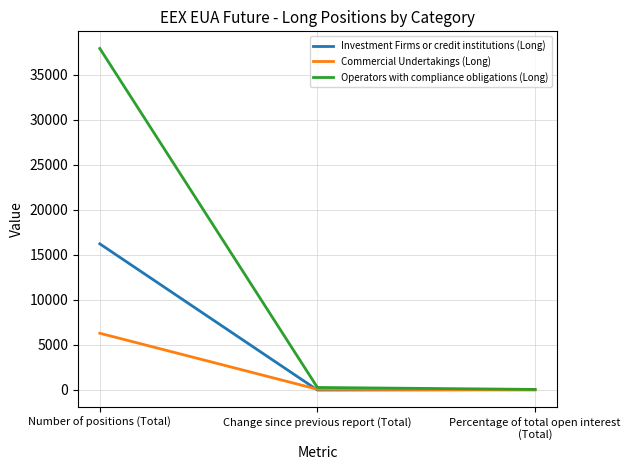

Where does the Investment Firms or credit institutions (Long) series first go above 26?

Number of positions (Total)